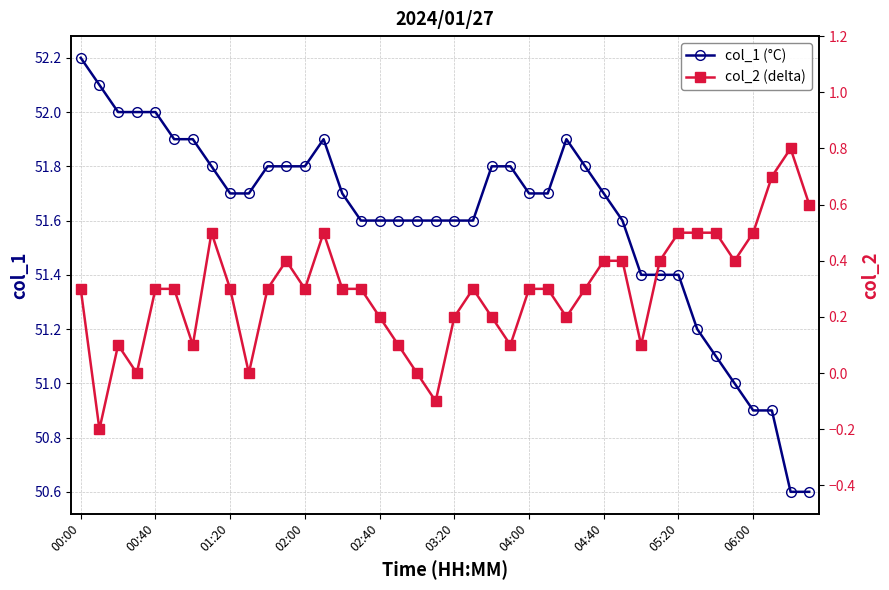

Is the value of col_2 (delta) at 37 greater than the value of col_1 (°C) at 37?

No